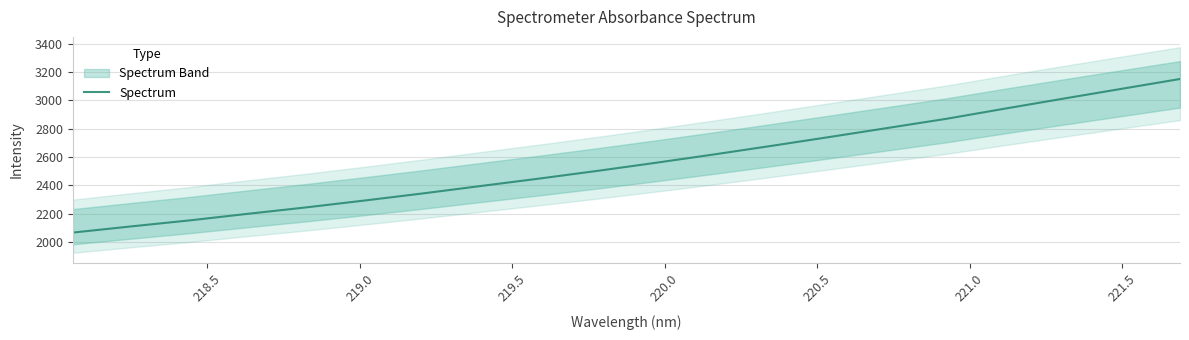

True or false: the data has more than 1 interior local peaks.

False